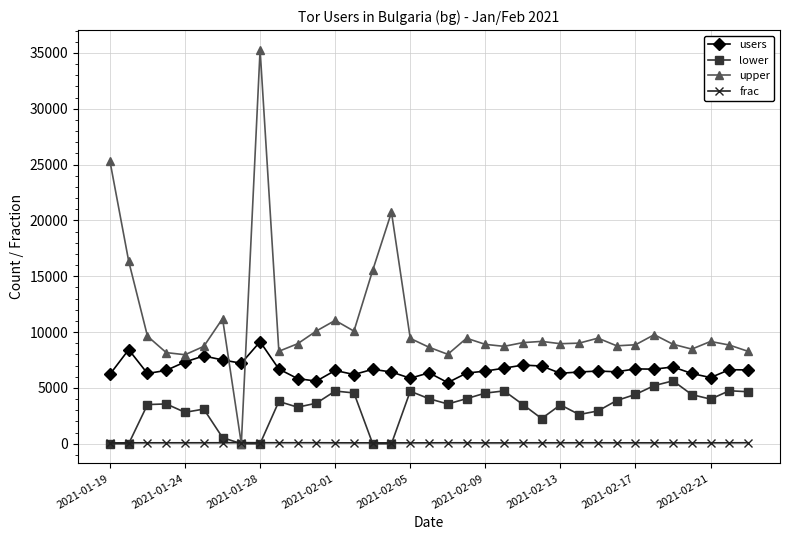

True or false: upper has more than 2 points higher than both neighbors.

True